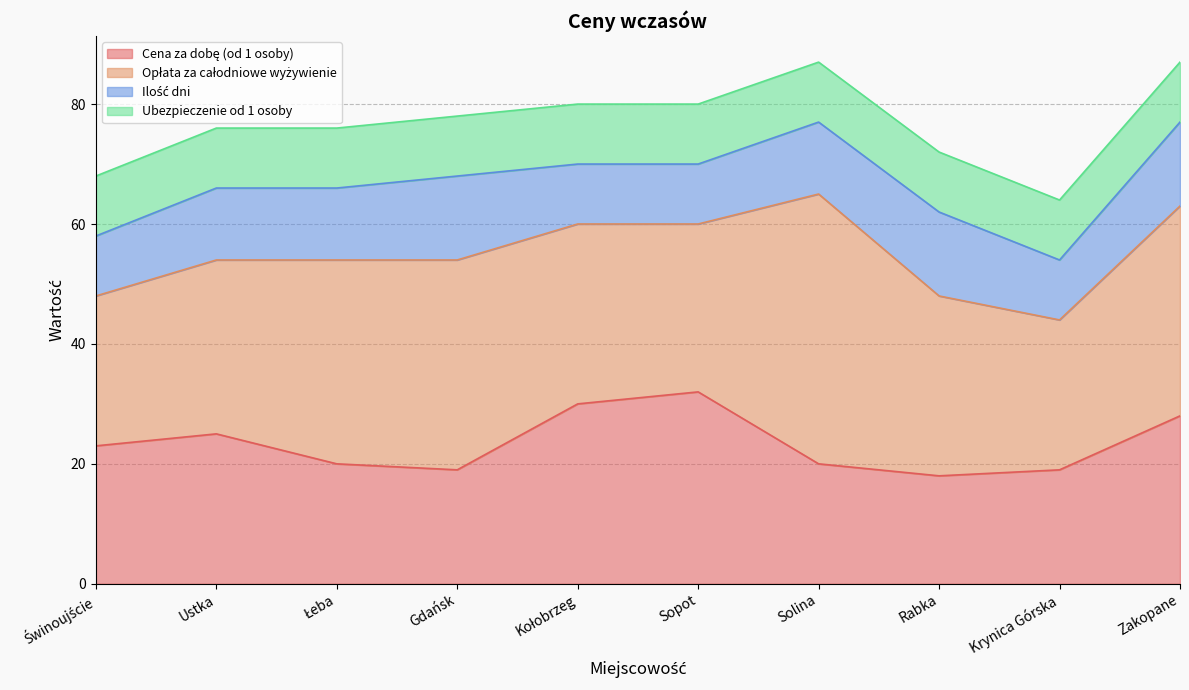

True or false: Cena za dobę (od 1 osoby) has more than 1 interior local peaks.

True